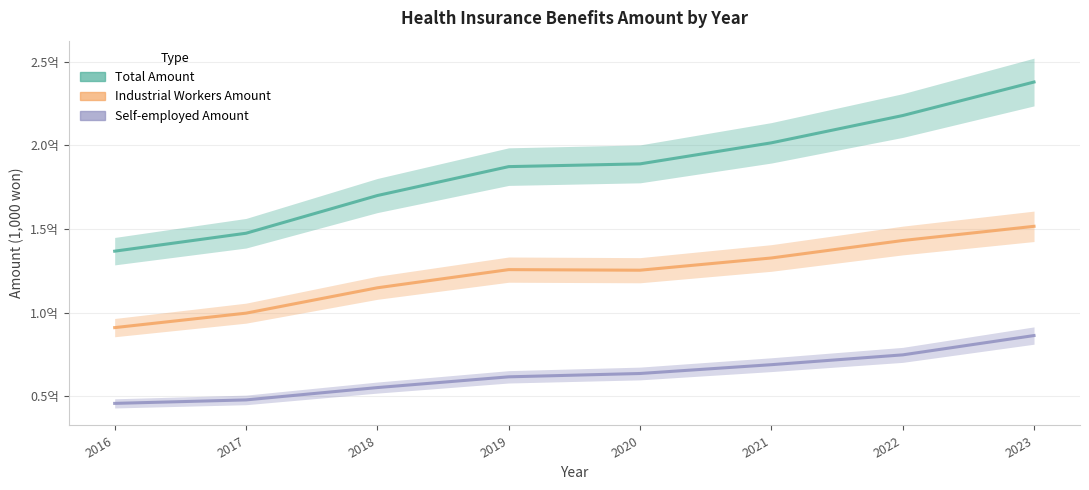

What is the value of the Industrial Workers Amount point at the 3rd from the left?

114777551